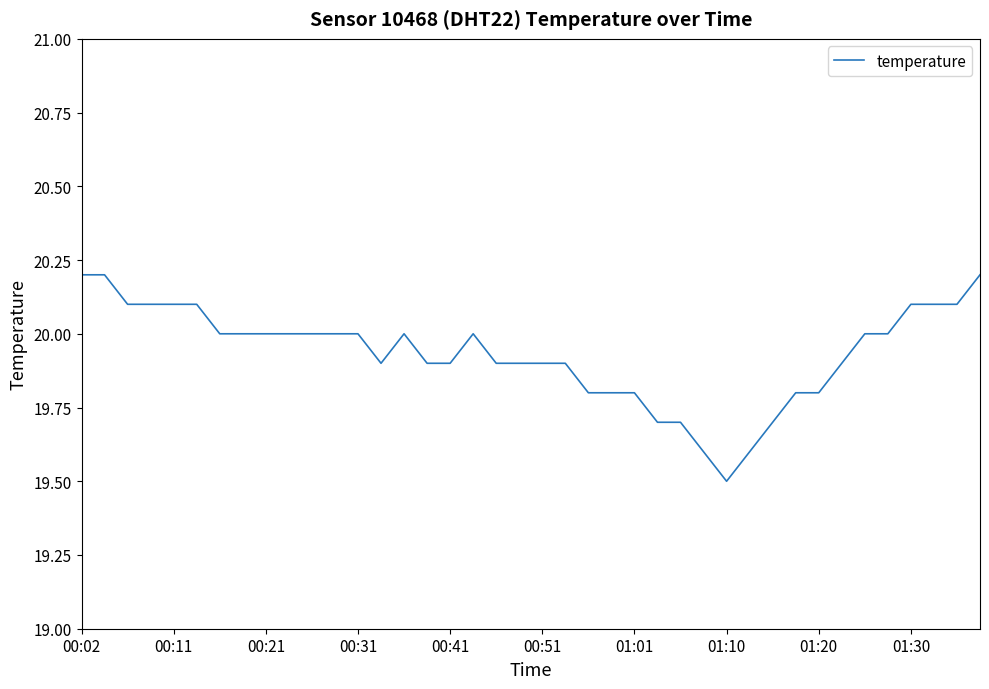

What is the greatest value displayed?

20.2